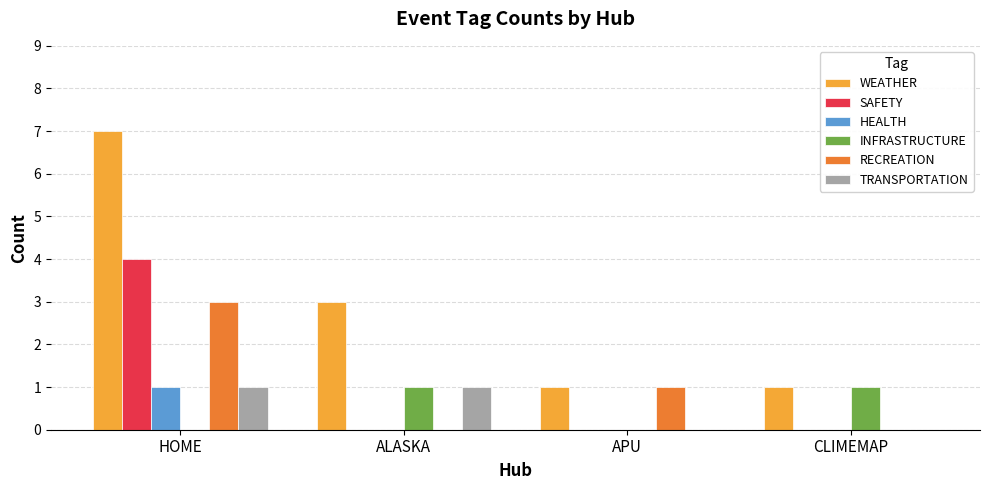

The value of SAFETY at ALASKA is 0. True or false?

True